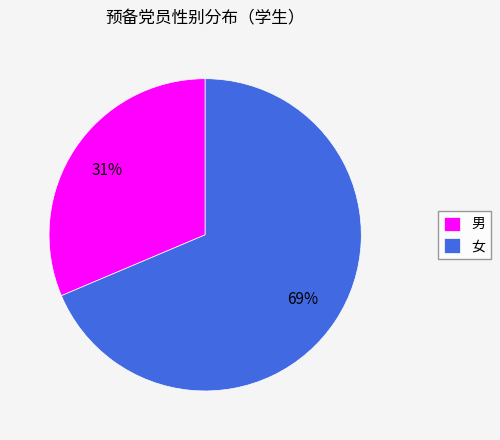

Which slice is the largest?

女